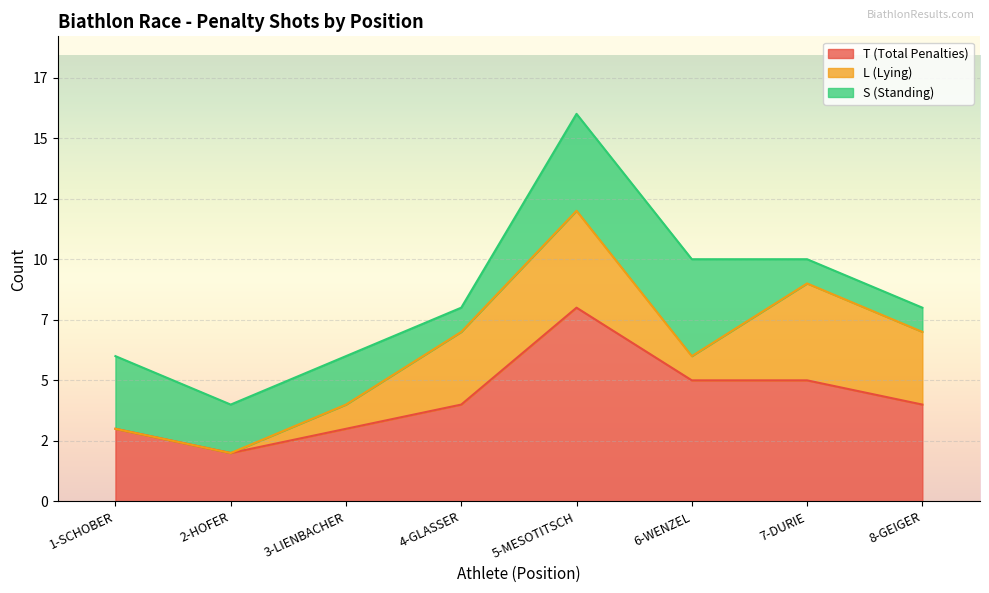

What is the sum of all L (Lying) values?

16